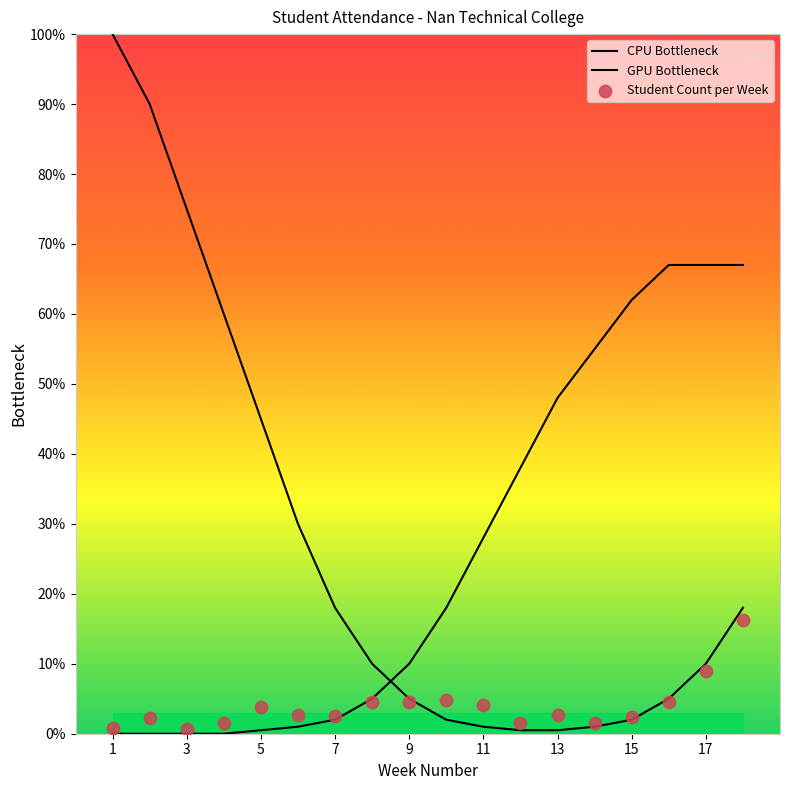

Which series has the widest spread of Y values?

CPU Bottleneck